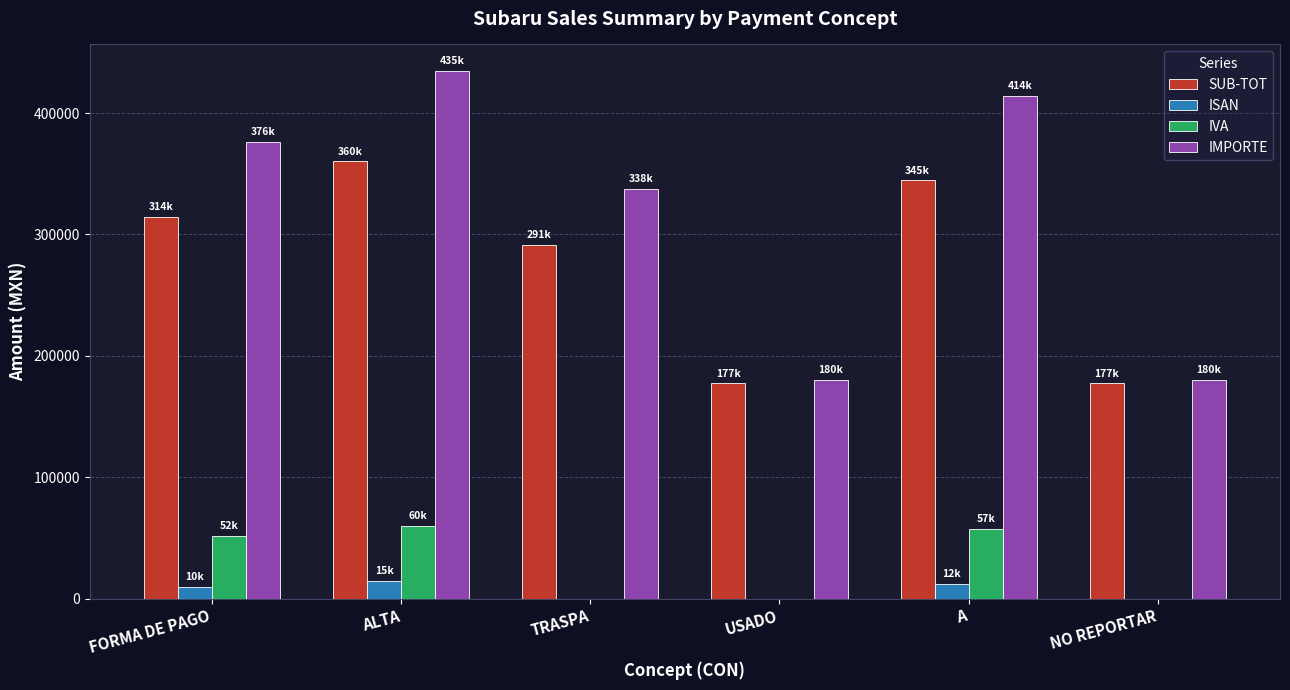

What is the sum of all SUB-TOT values?

1664602.4